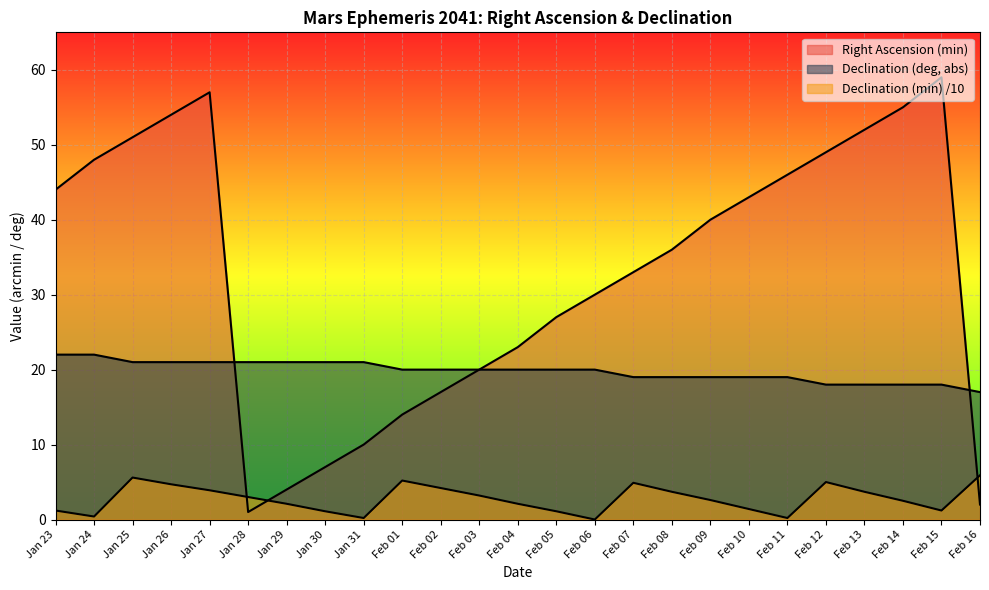

Reading left to right, what are all the values shown in this chart?

Right Ascension (min): 44.0	48.0	51.0	54.0	57.0	1.0	4.0	7.0	10.0	14.0	17.0	20.0	23.0	27.0	30.0	33.0	36.0	40.0	43.0	46.0	49.0	52.0	55.0	59.0	2.0
Declination (deg, abs): 22.0	22.0	21.0	21.0	21.0	21.0	21.0	21.0	21.0	20.0	20.0	20.0	20.0	20.0	20.0	19.0	19.0	19.0	19.0	19.0	18.0	18.0	18.0	18.0	17.0
Declination (min): 1.2	0.4	5.6	4.7	3.9	3.0	2.1	1.1	0.2	5.2	4.2	3.2	2.1	1.1	0.0	4.9	3.7	2.6	1.4	0.2	5.0	3.7	2.5	1.2	5.9